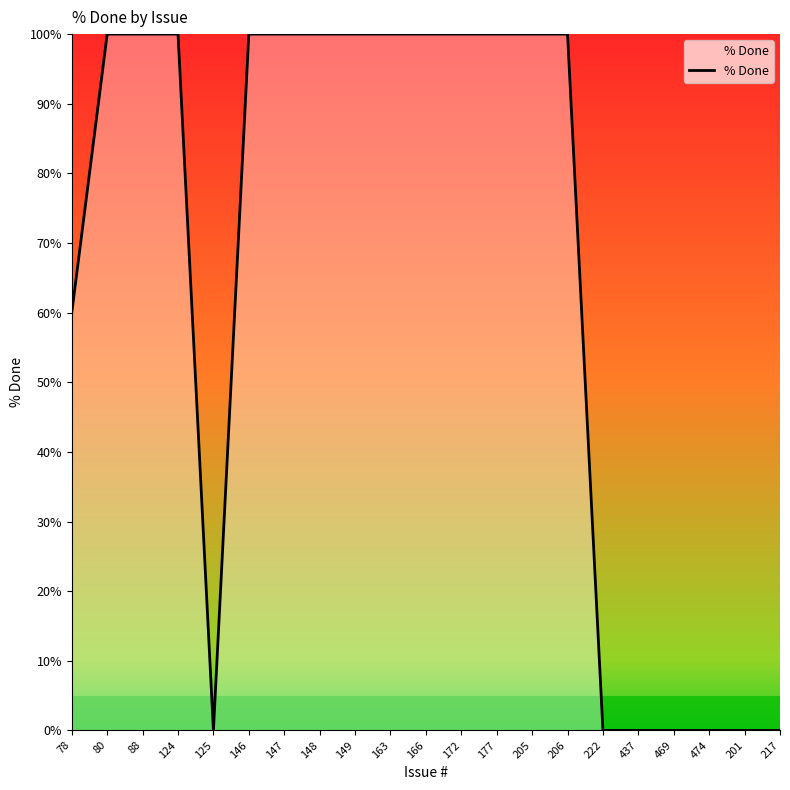

Where is the data nearest to the value 50?

78